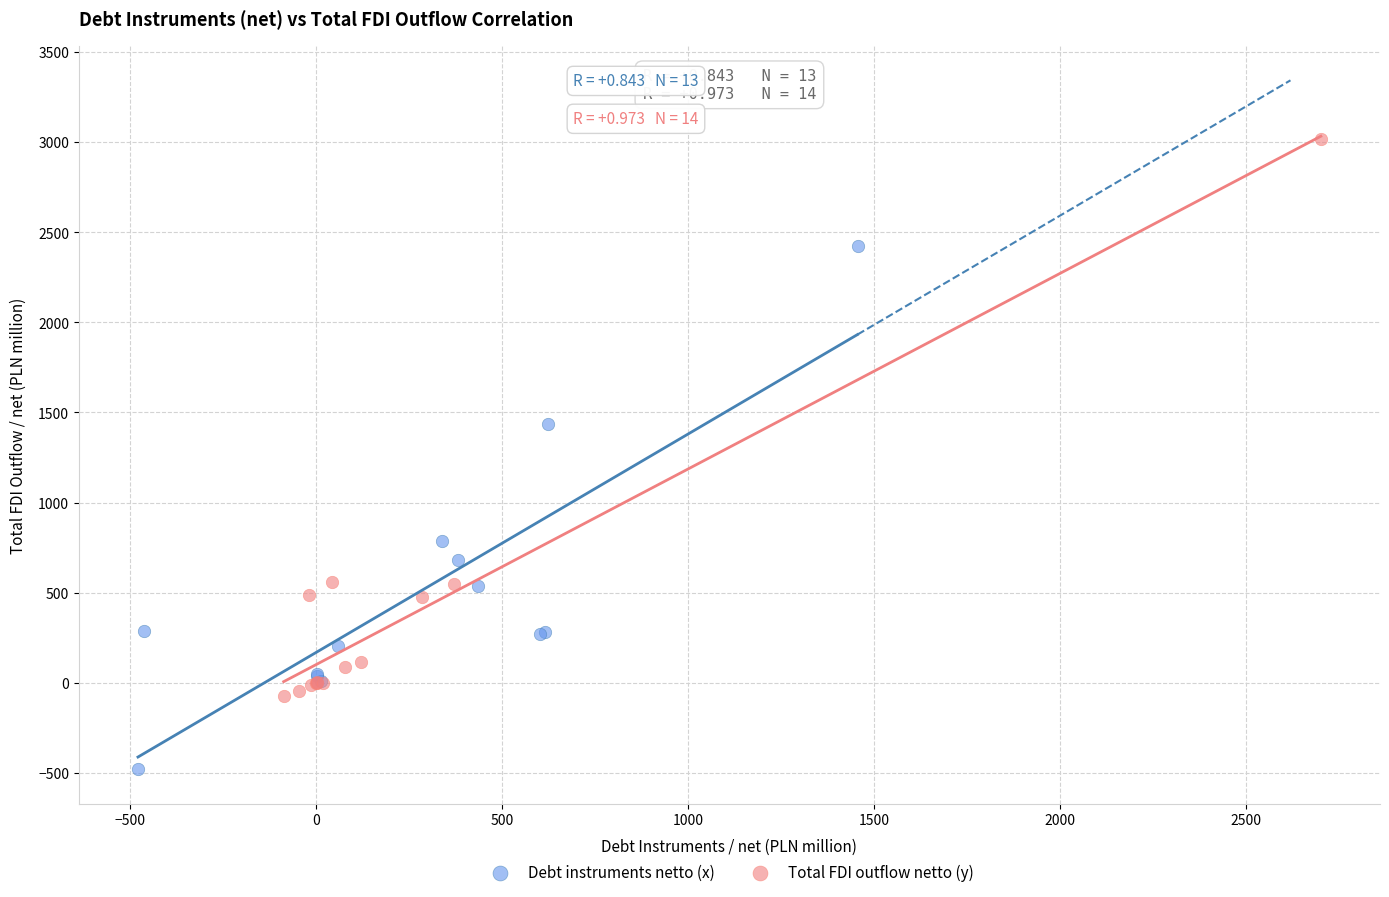

Which series reaches the maximum Y coordinate?

Total FDI outflow netto (y)